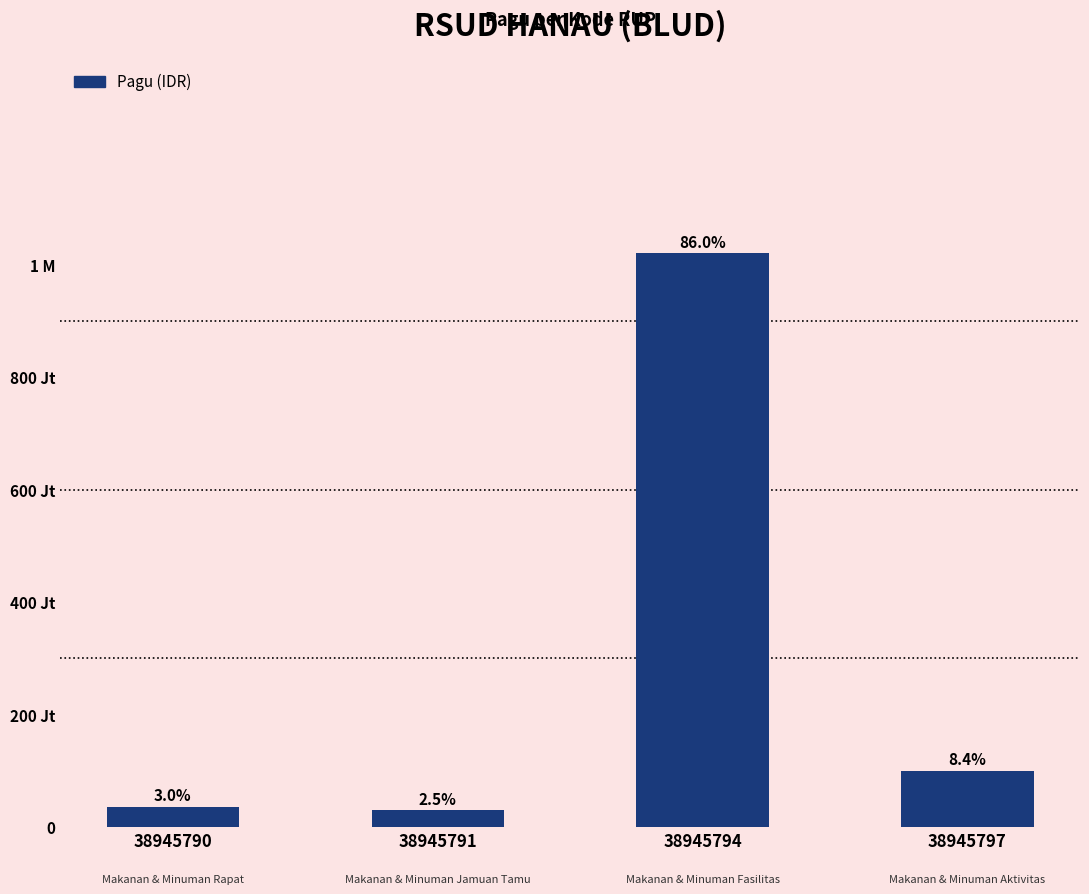

The chart shows a value of 36000000 at 38945790. True or false?

True